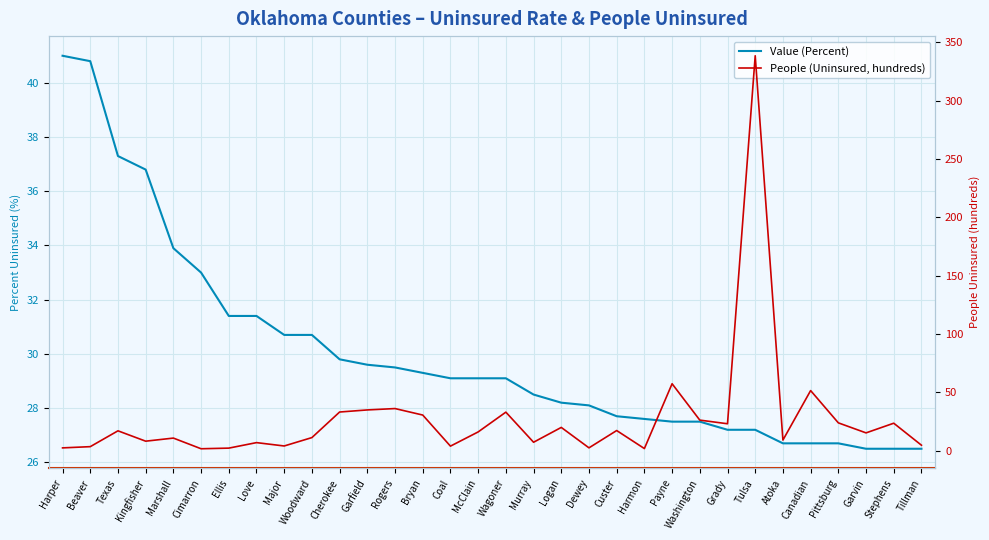

The Value (Percent) series shows 57.0 at Marshall. True or false?

False